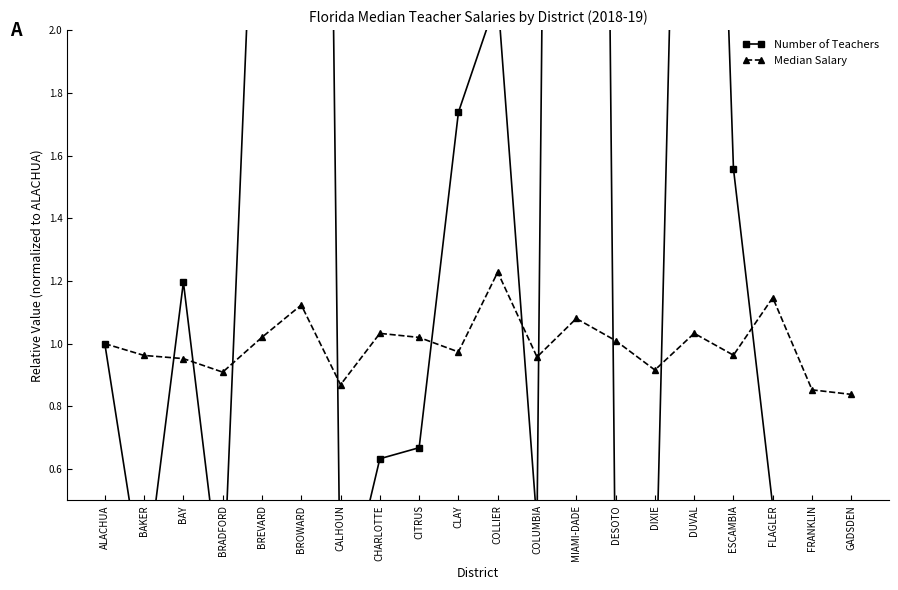

List the series in order of their overall mean, highest first.

Number of Teachers, Median Salary